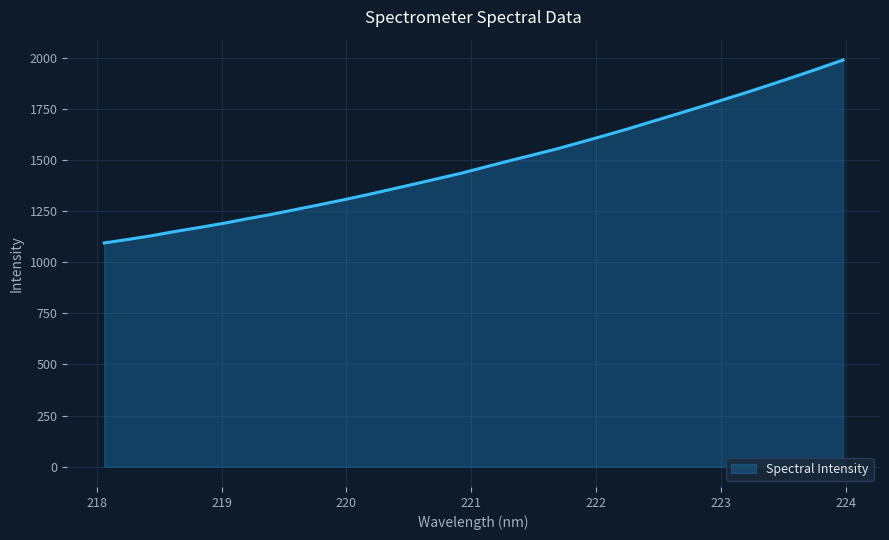

Reading left to right, transcribe all the data shown in this chart.

1094.0	1111.2	1129.6	1150.6	1169.8	1190.0	1212.3	1233.4	1256.9	1280.0	1304.3	1329.0	1355.5	1381.9	1408.9	1435.8	1466.2	1495.9	1525.1	1554.4	1586.9	1619.5	1653.0	1688.5	1723.5	1759.0	1795.5	1832.0	1870.0	1908.5	1948.1	1988.7